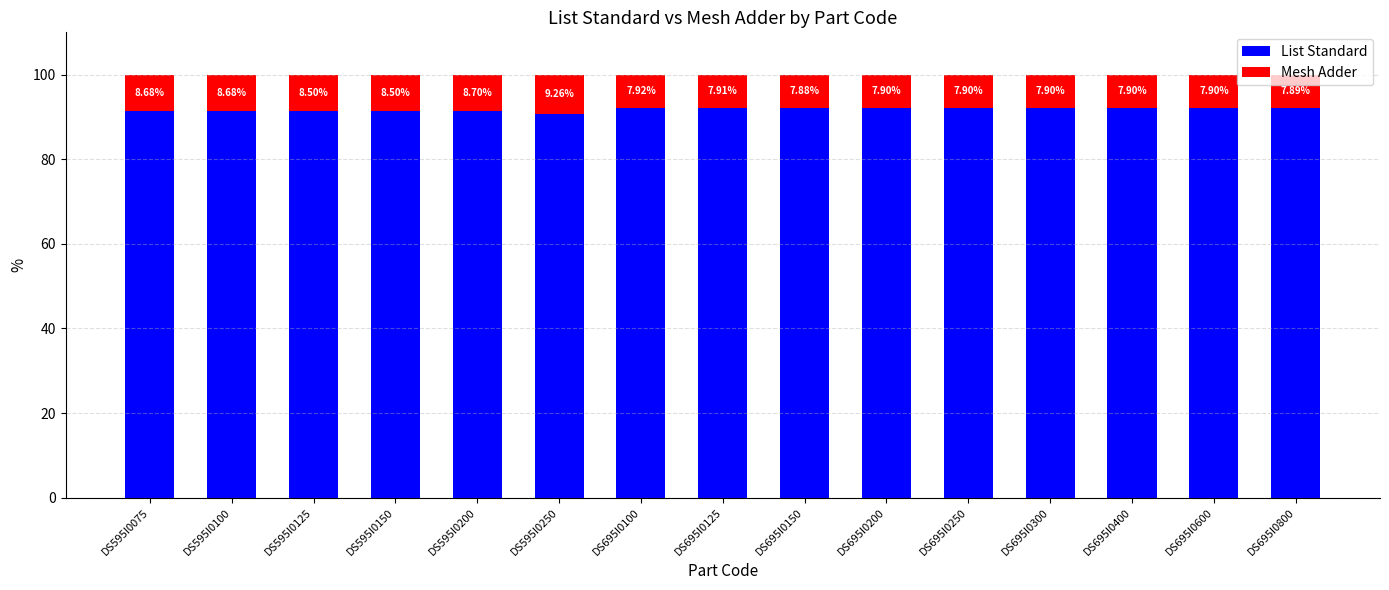

What is the difference between the second highest and minimum values in the List Standard series?

1.4